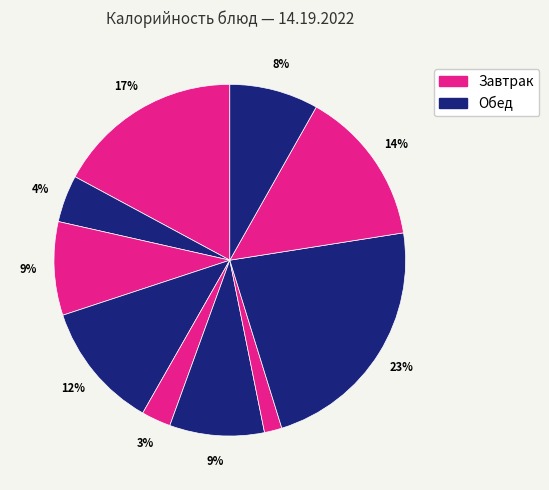

How many segments does this pie chart have?

10